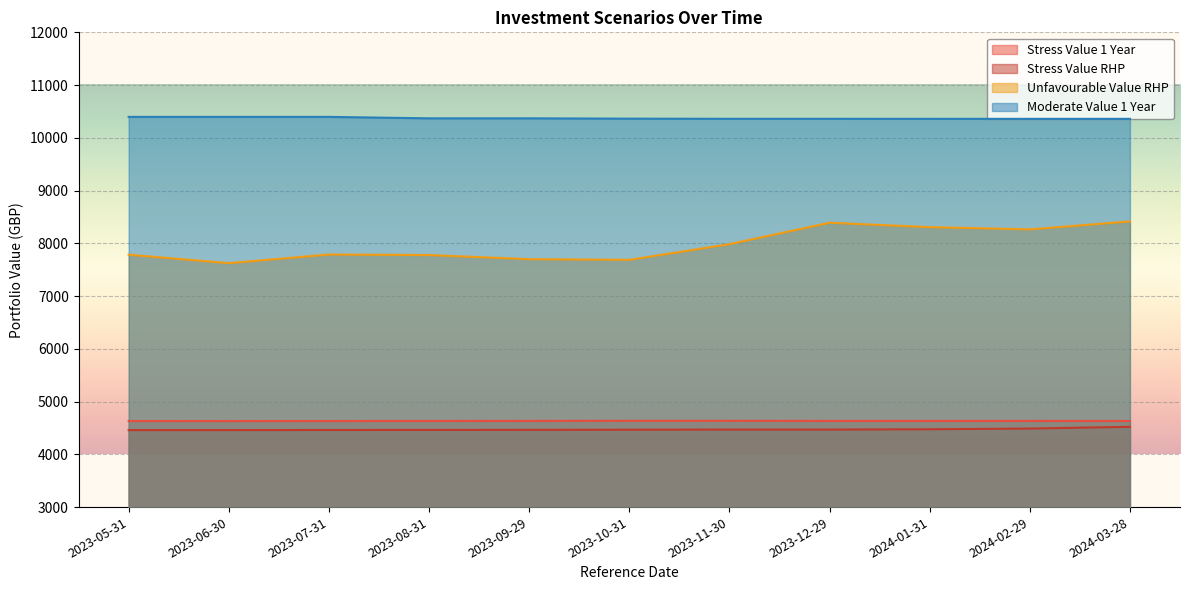

Is the value of Moderate Value 1 Year at 2024-03-28 greater than the value of Unfavourable Value RHP at 2023-11-30?

Yes